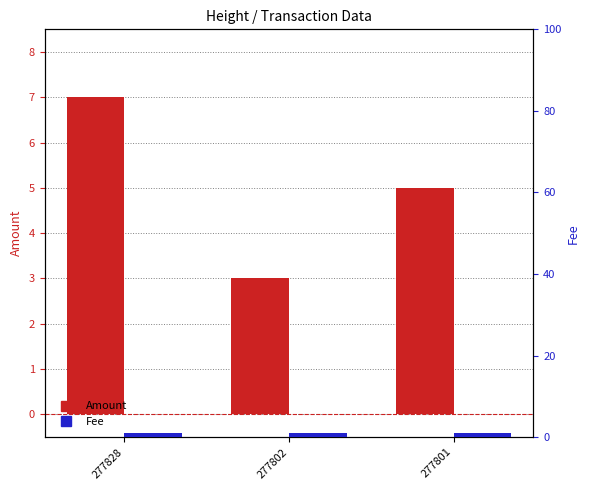

How many bars are there in each group?

2